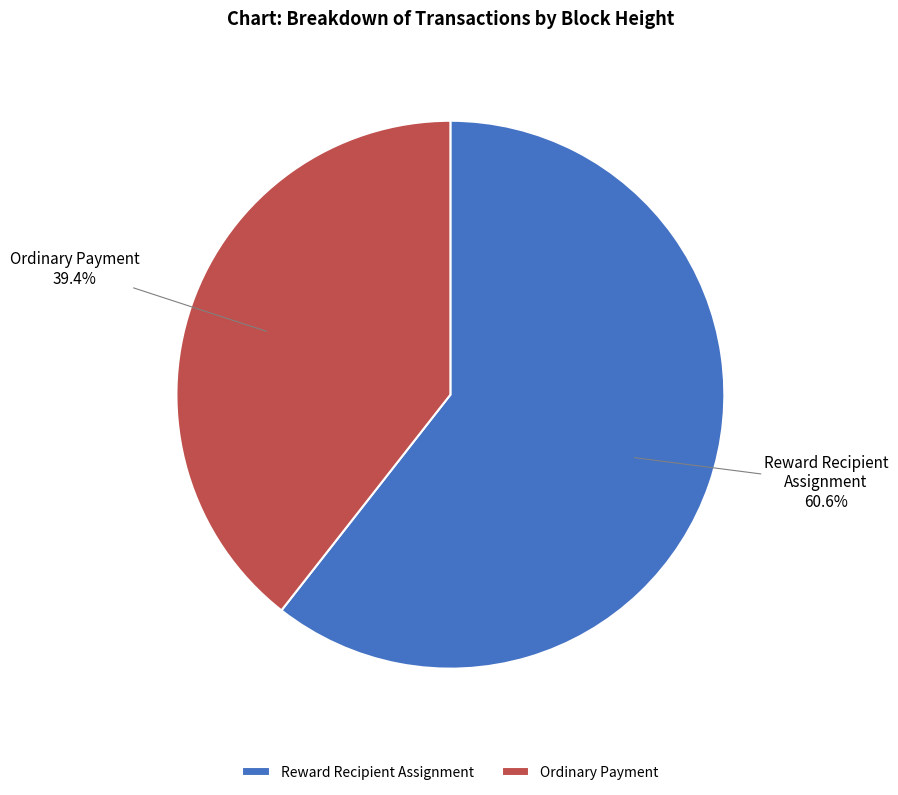

Which has a higher value, Reward Recipient Assignment or Ordinary Payment?

Reward Recipient Assignment